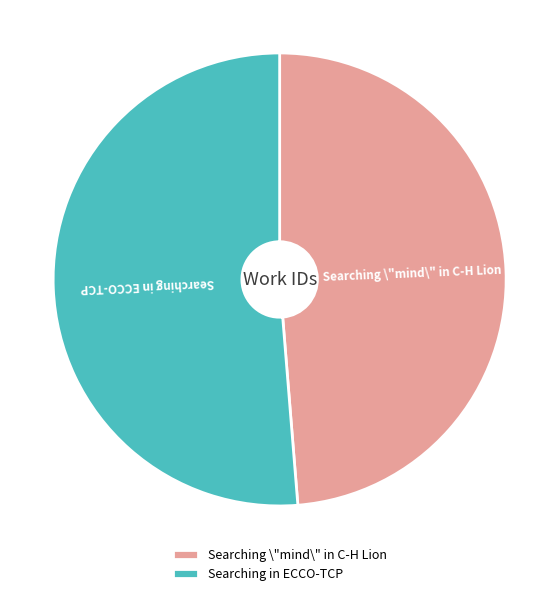

Combined, do Searching in ECCO-TCP and Searching \"mind\" in C-H Lion account for over 50%?

Yes